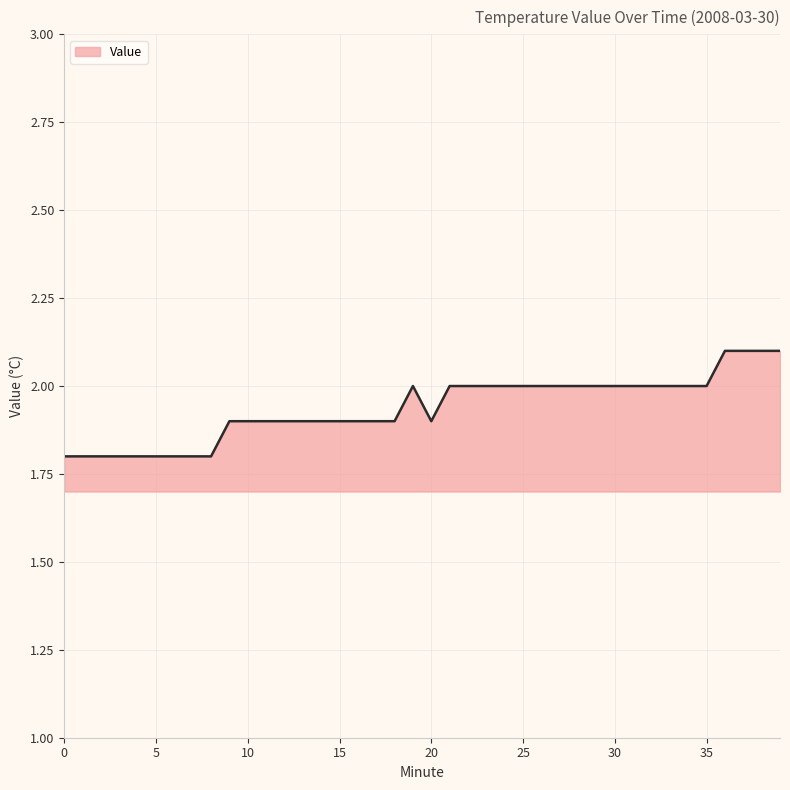

What is the greatest value displayed?

2.1